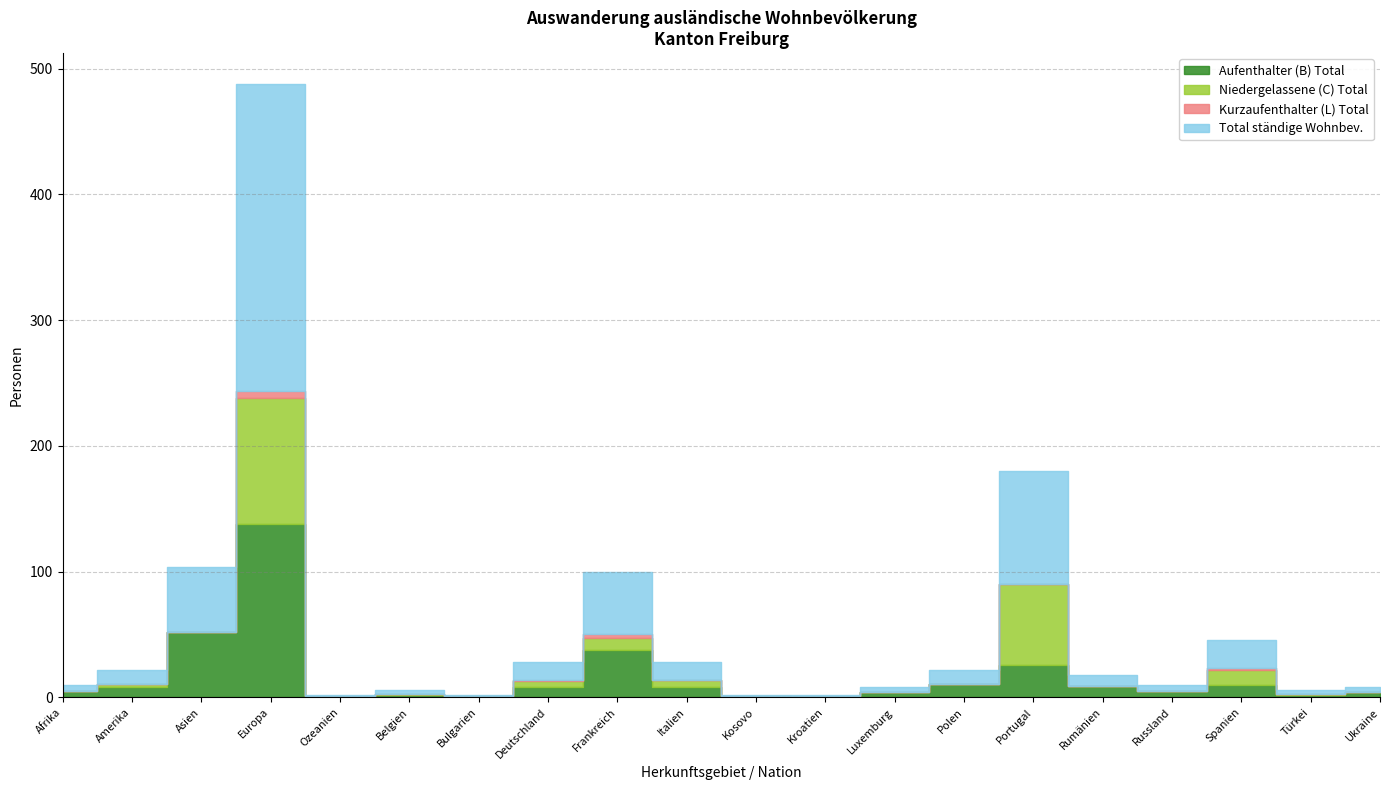

How many categories are shown in the chart?

20